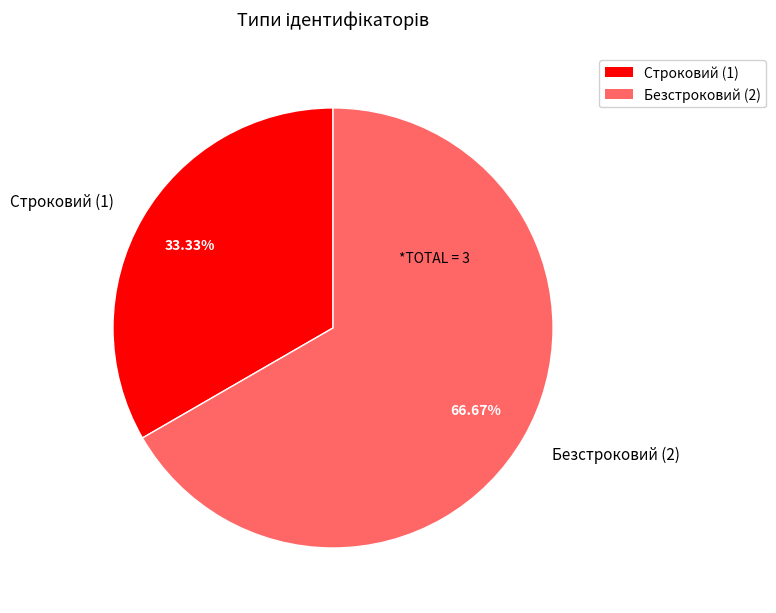

Which category has the smallest portion of the pie?

Строковий